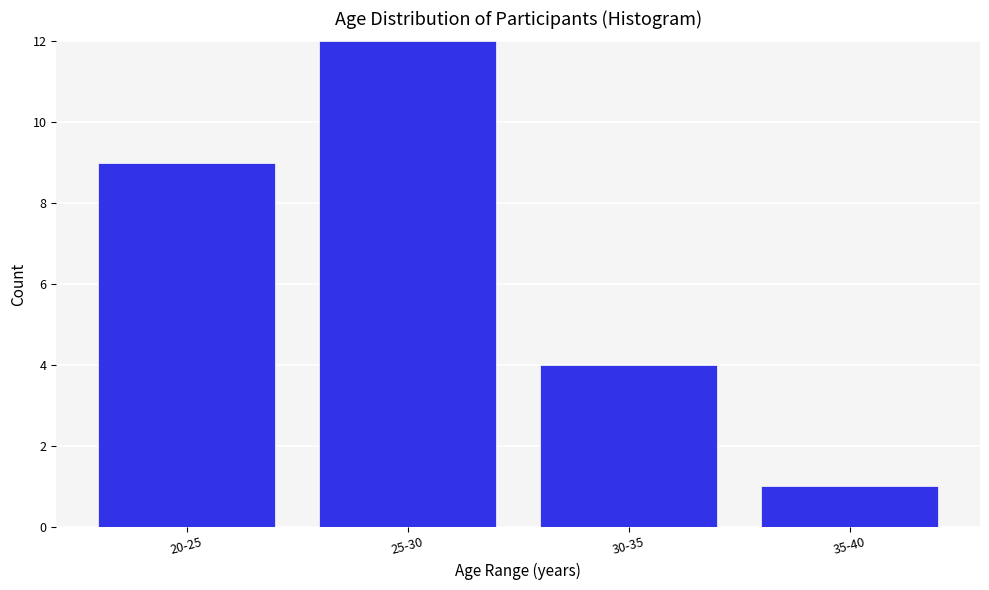

Reading right to left, what are all the values shown in this chart?

1	4	12	9